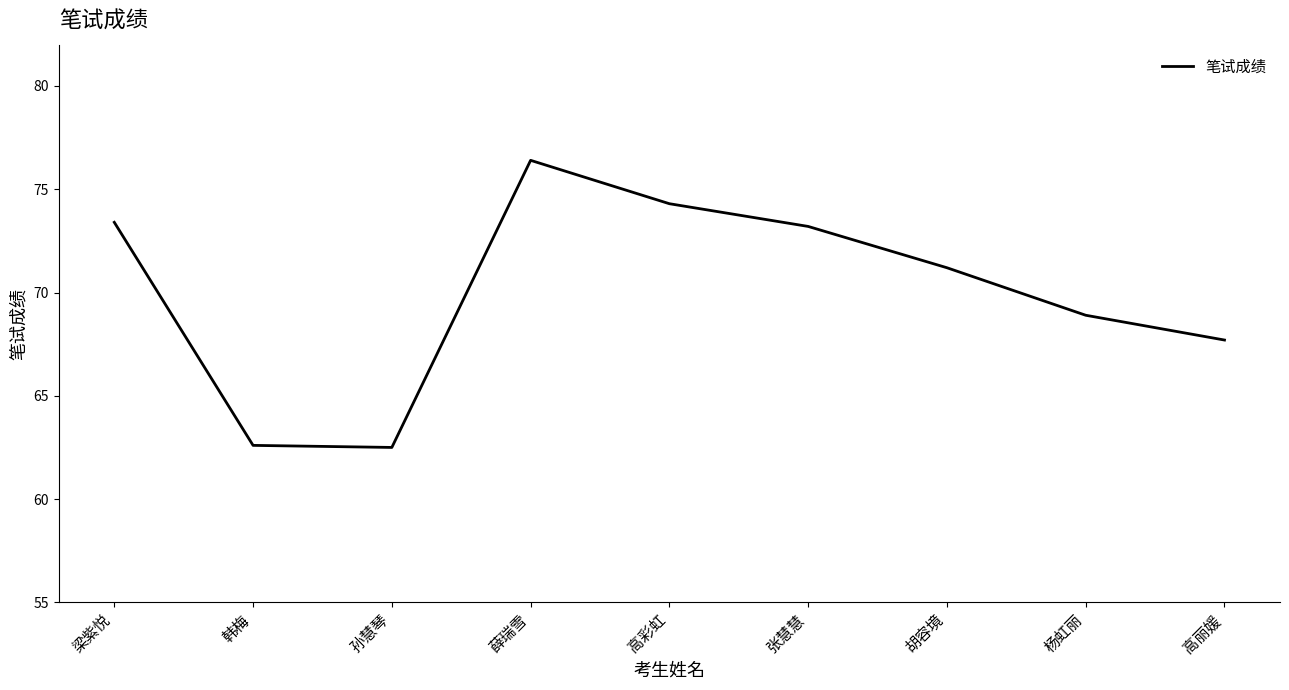

Read the value at 高丽媛.

67.7